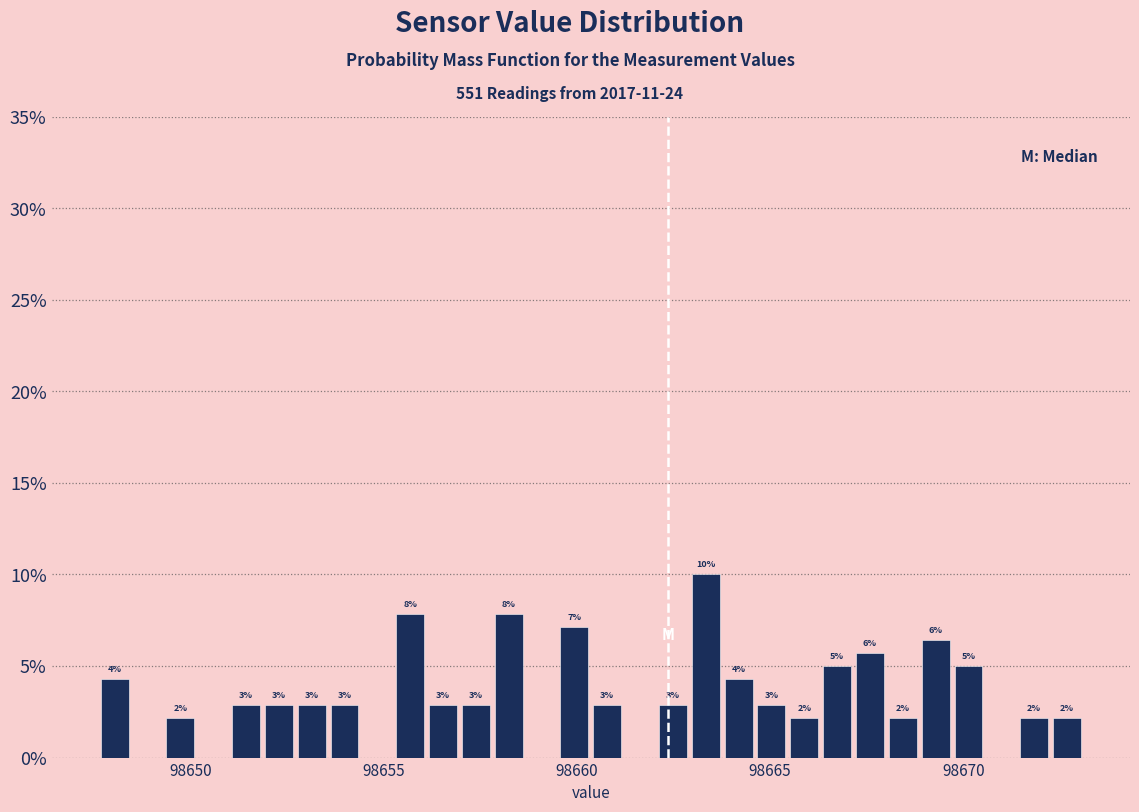

Around what value on the x-axis is the tallest bar? Give the approximate position of its centre, as read against the axis.

98663.5